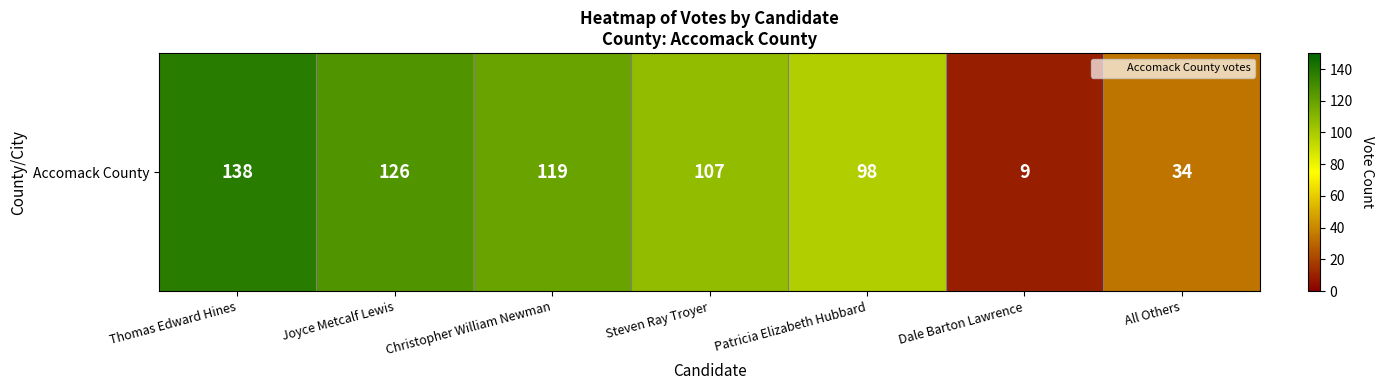

The value at Joyce Metcalf Lewis is 126. True or false?

True